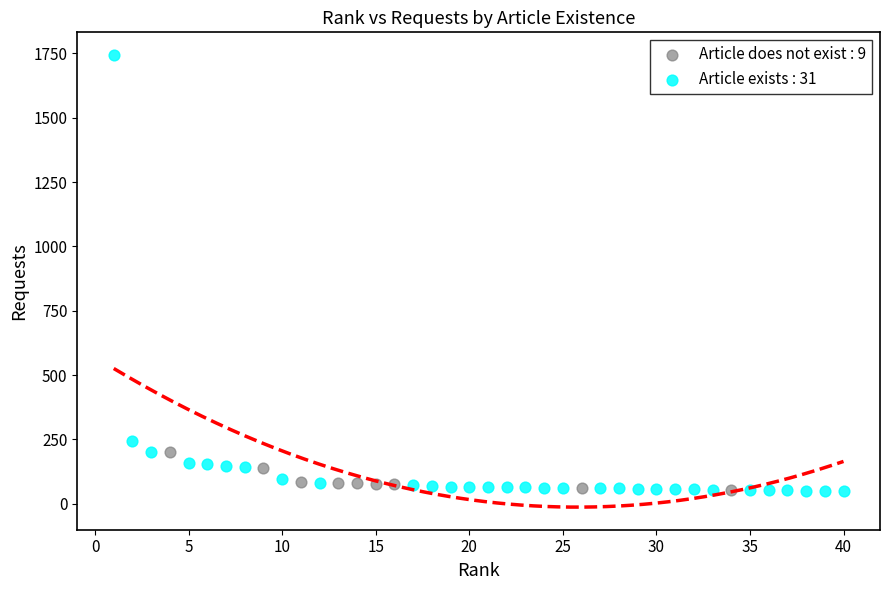

Which series has the widest spread of Y values?

Article exists : 31